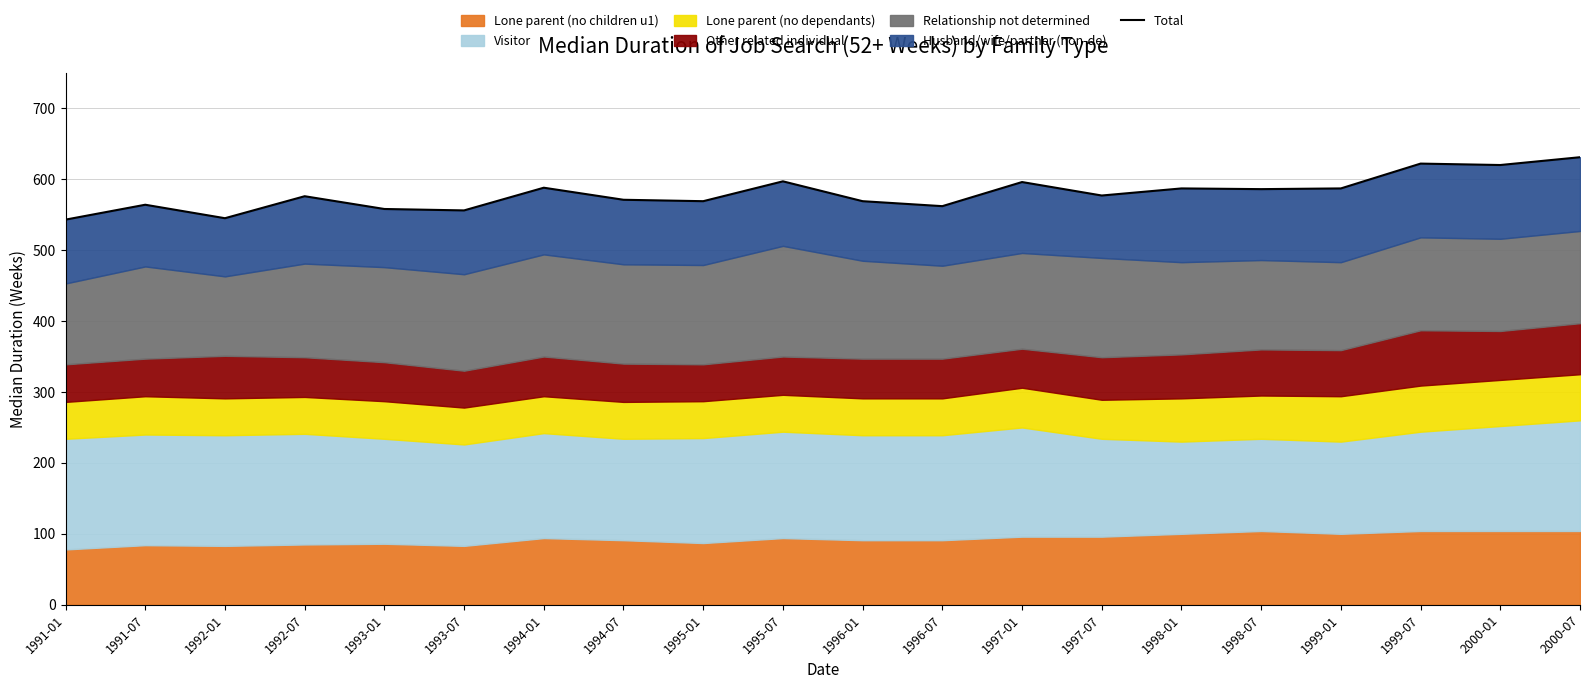

What is the sum of all values?

11604